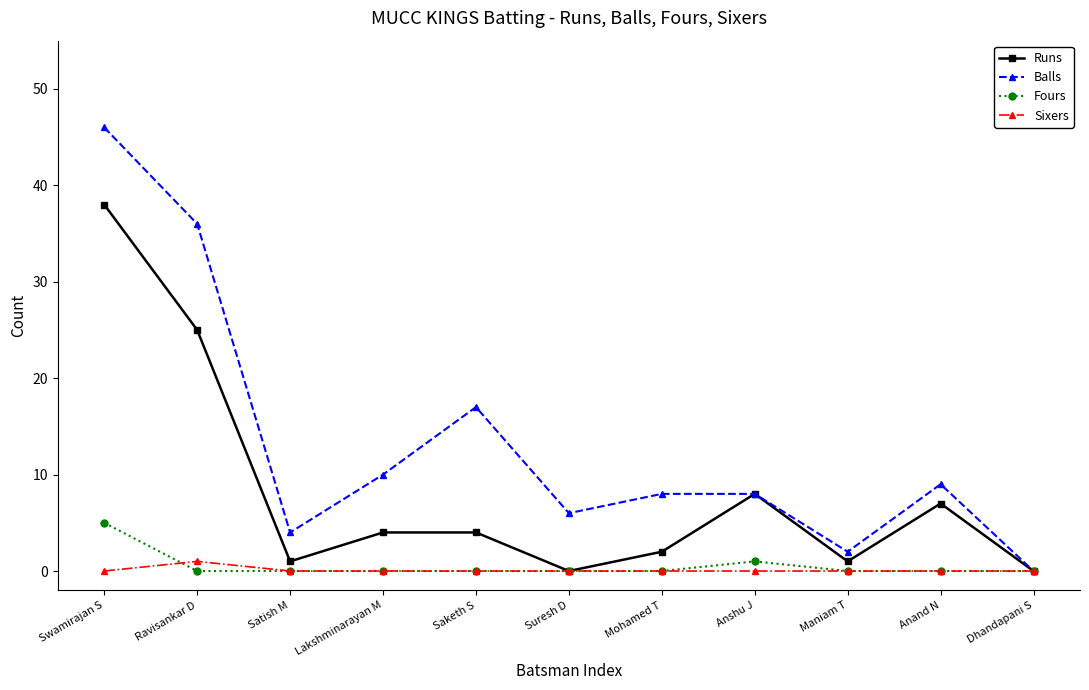

What position from the left is Maniam T?

9